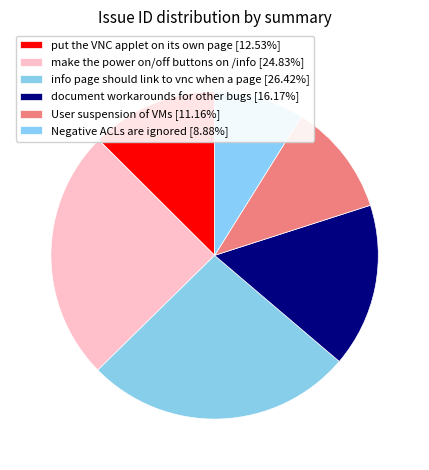

Count the number of slices in the pie.

6